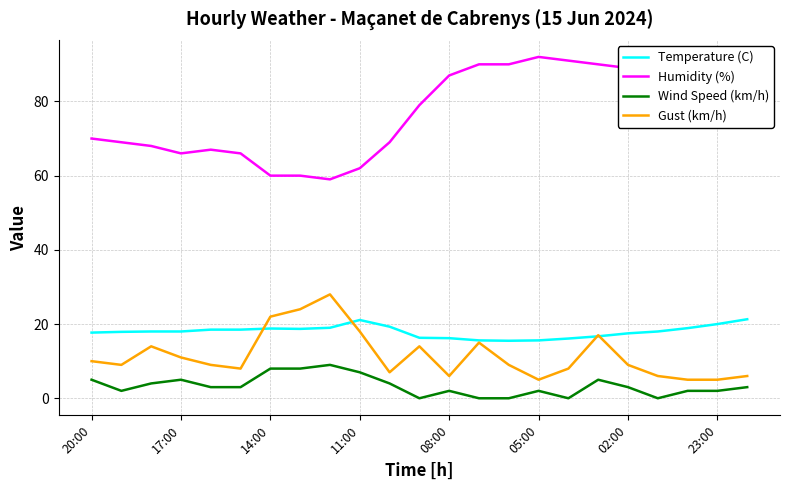

Which series has the widest spread of values?

Humidity (%)